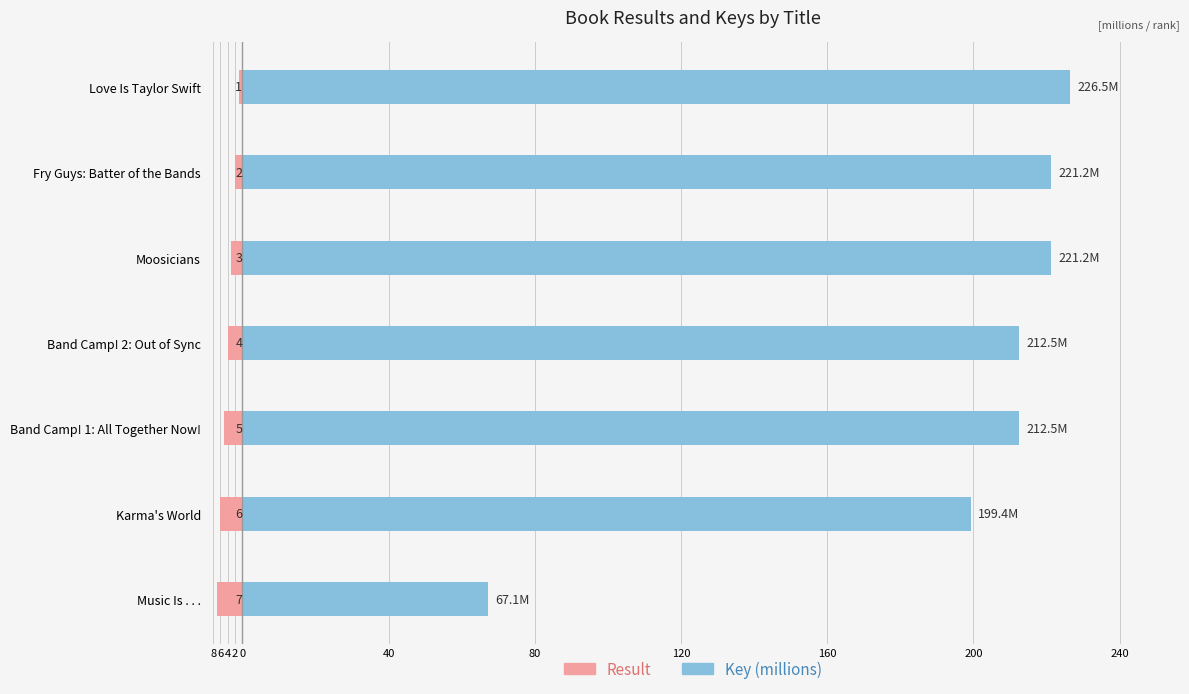

What are all the series names shown in the legend?

Result, Key (millions)